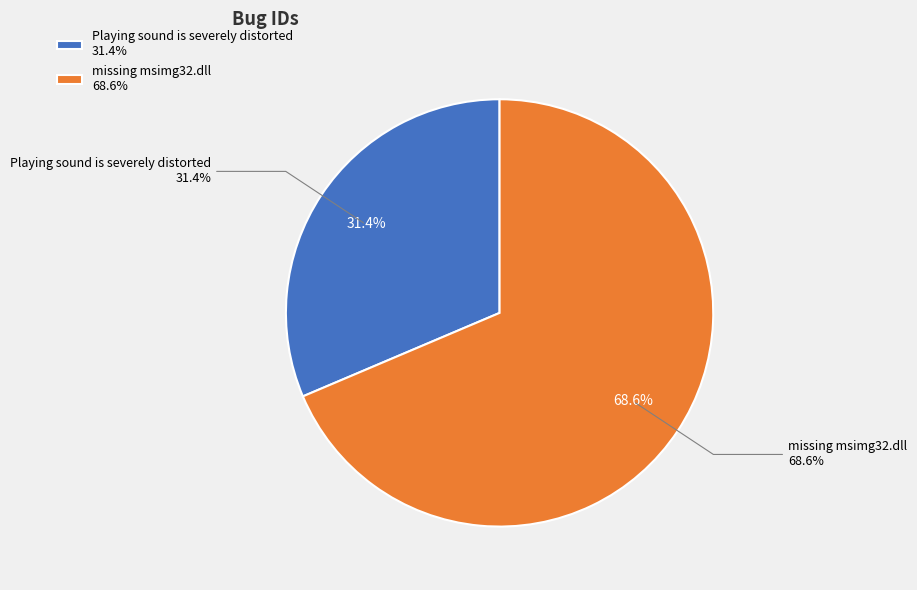

To the nearest percent, what is the combined percentage of Playing sound is severely distorted and missing msimg32.dll?

100%